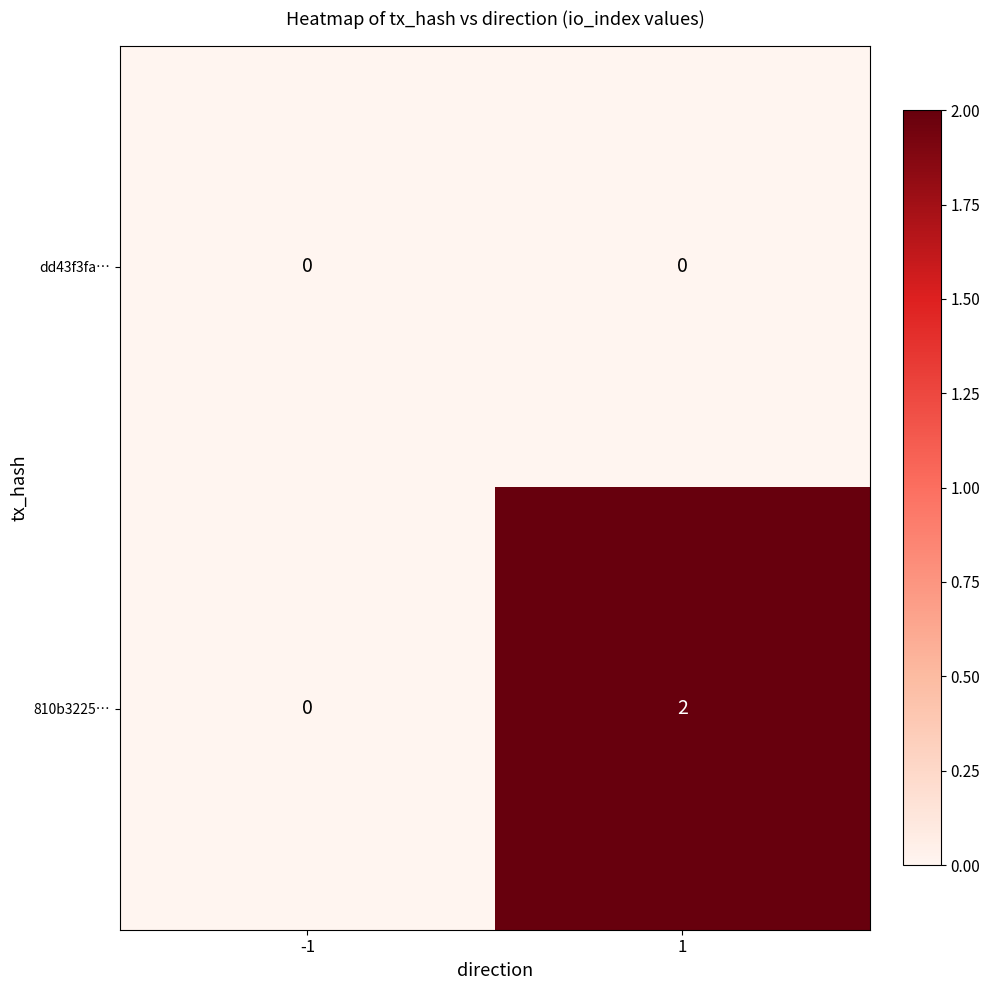

Which series has the largest total across all categories?

810b3225…